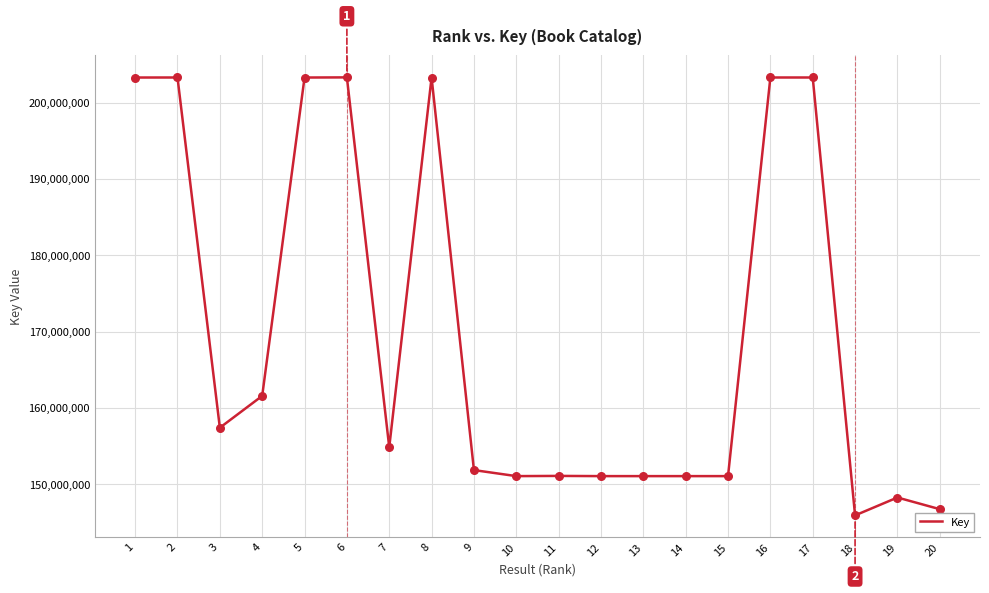

What is the change in value from 4 to 8?

+41678251